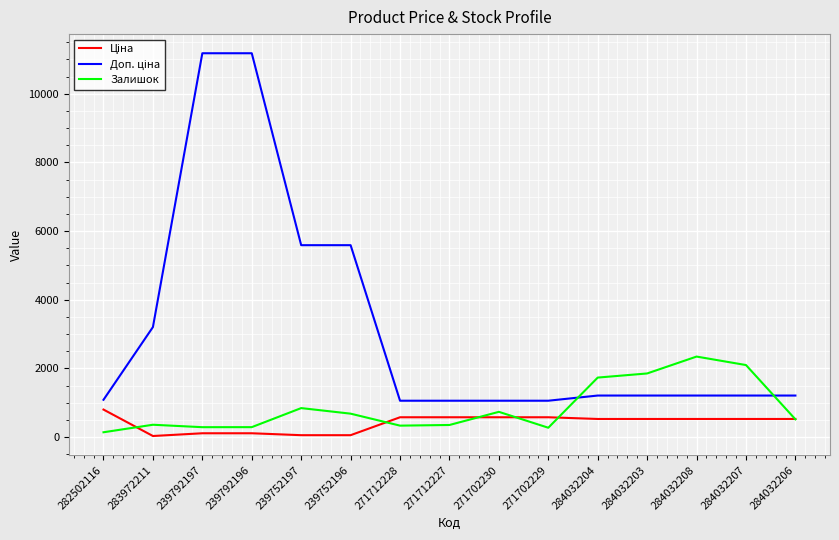

The value of Залишок at 271712228 is 334.0. True or false?

True